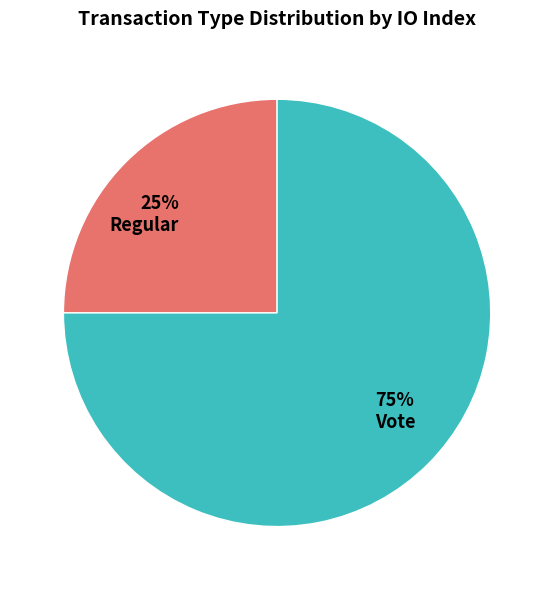

To the nearest percent, what percentage of the pie is Vote?

75%